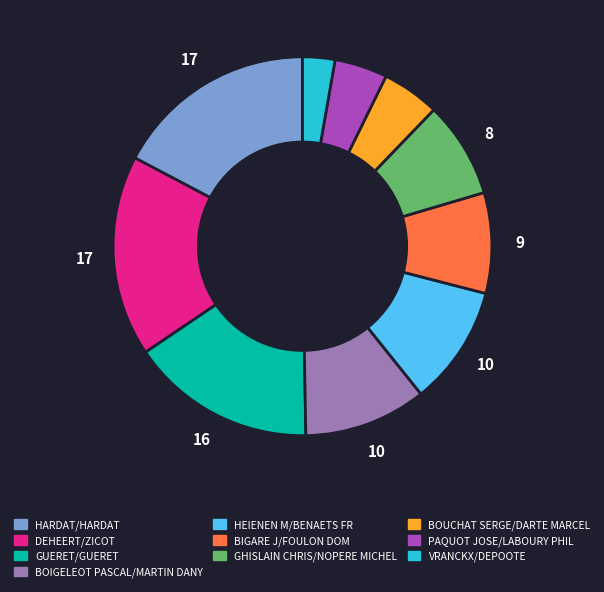

Is there any slice that represents more than half of the pie?

No